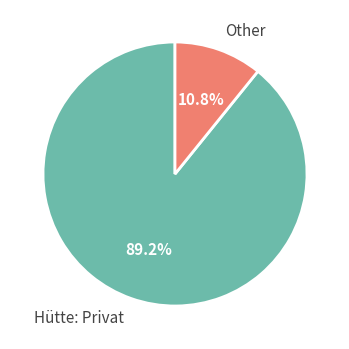

To the nearest percent, what is the difference between the largest and smallest slice percentages?

78%